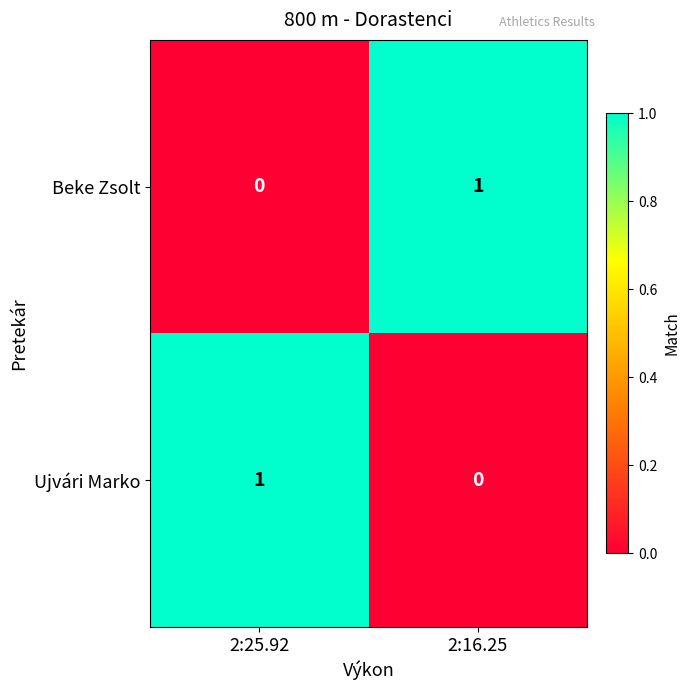

At which label is Beke Zsolt closest to 0?

2:25.92